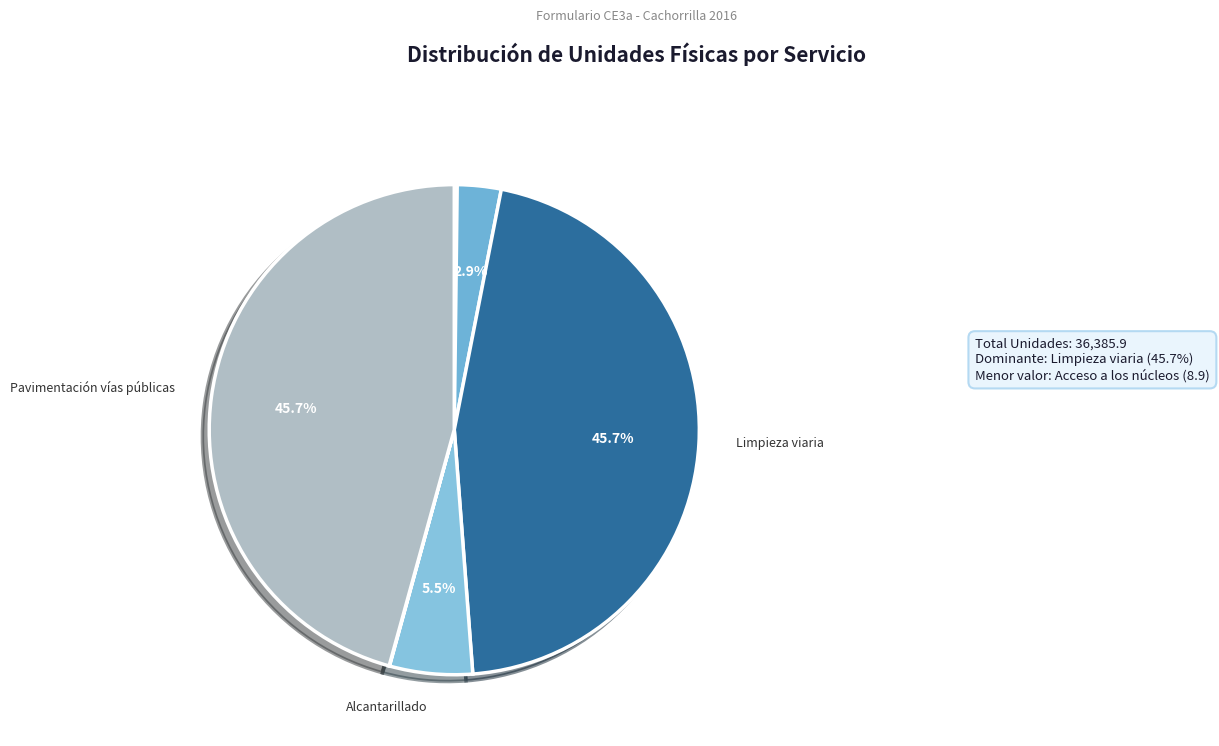

Which category has the biggest portion of the pie?

Limpieza viaria